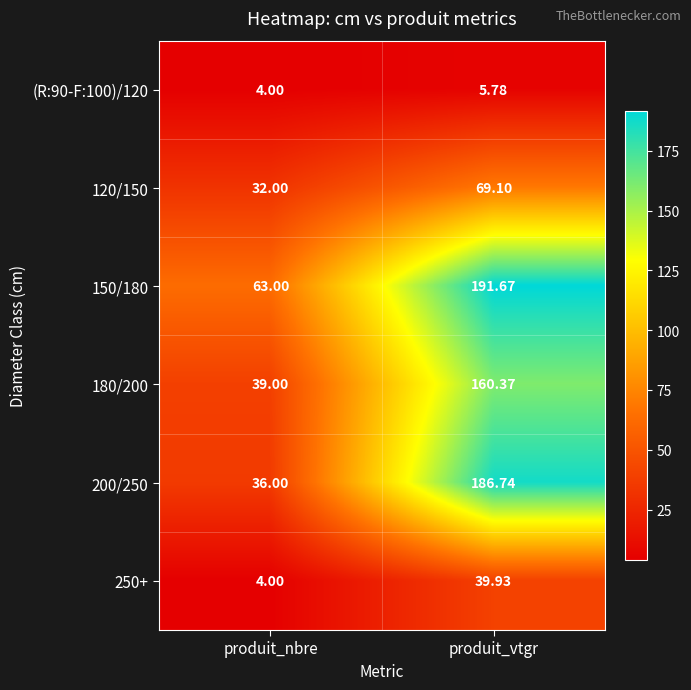

At which label does 200/250 first exceed 186?

produit_vtgr